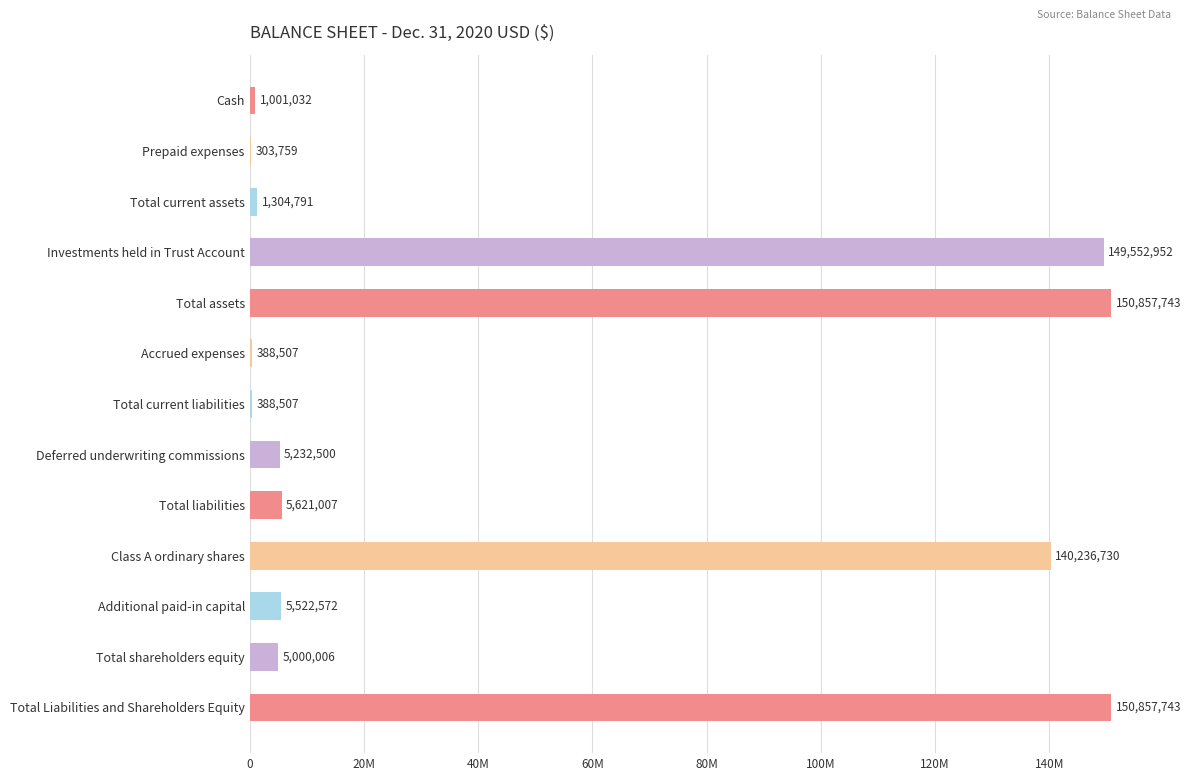

Are the bars horizontal?

Yes